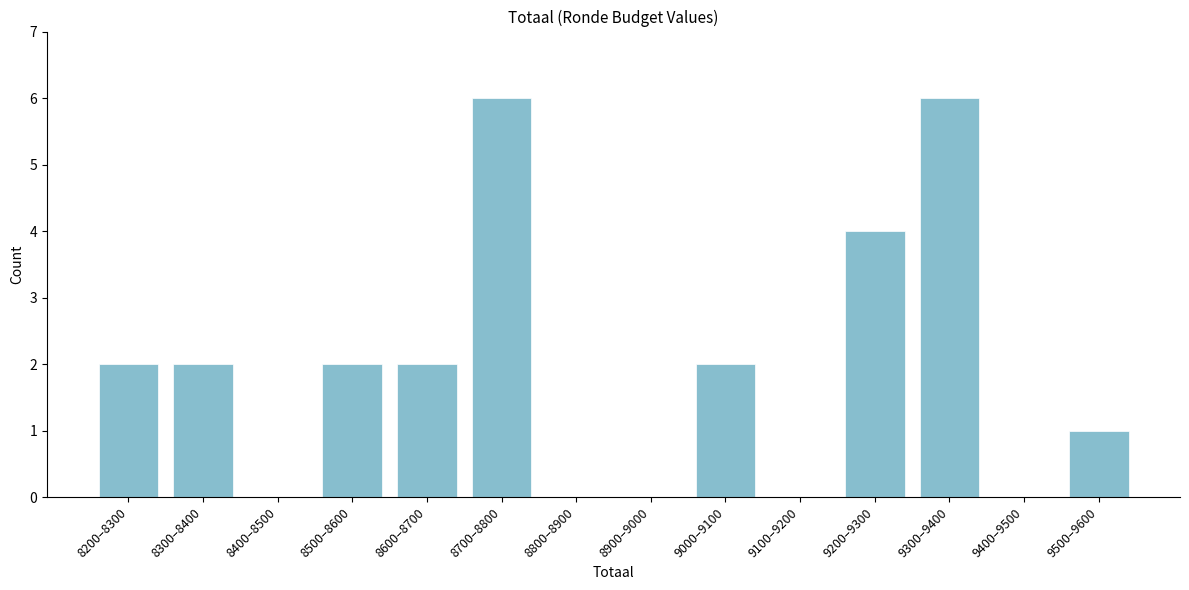

Reading left to right, extract all data points from this chart.

8200–8300=2	8300–8400=2	8400–8500=0	8500–8600=2	8600–8700=2	8700–8800=6	8800–8900=0	8900–9000=0	9000–9100=2	9100–9200=0	9200–9300=4	9300–9400=6	9400–9500=0	9500–9600=1